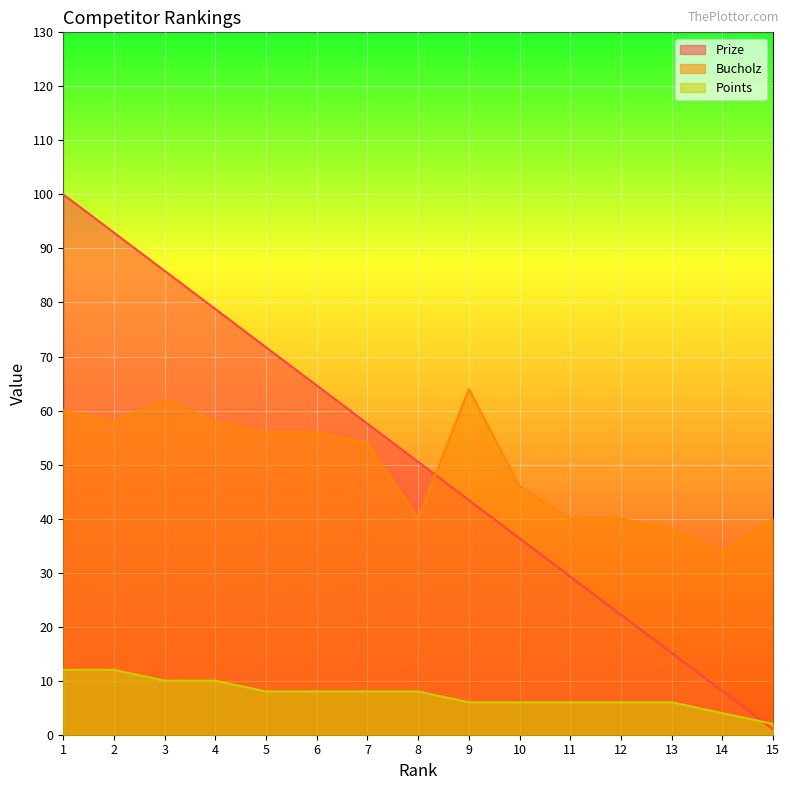

After their last crossing, which series has the higher values: Prize or Bucholz?

Bucholz